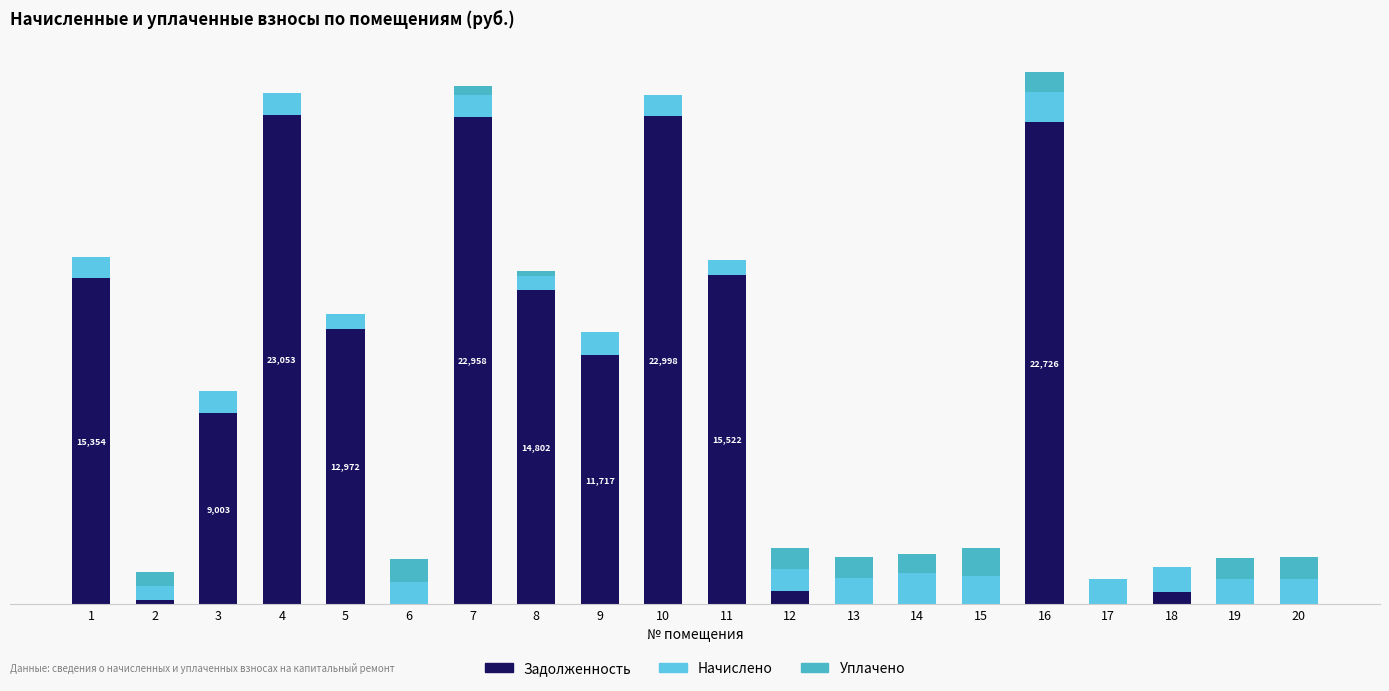

Are the bars grouped side by side (vs. stacked)?

No